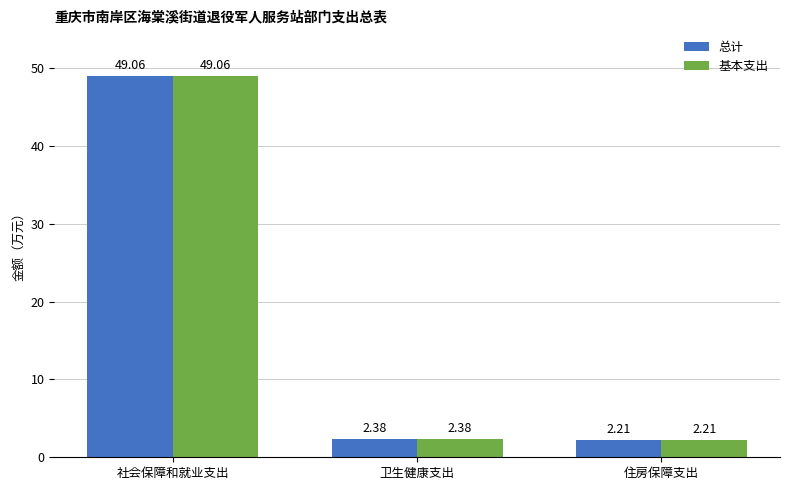

List the labels in order of 基本支出 value, largest first.

社会保障和就业支出, 卫生健康支出, 住房保障支出